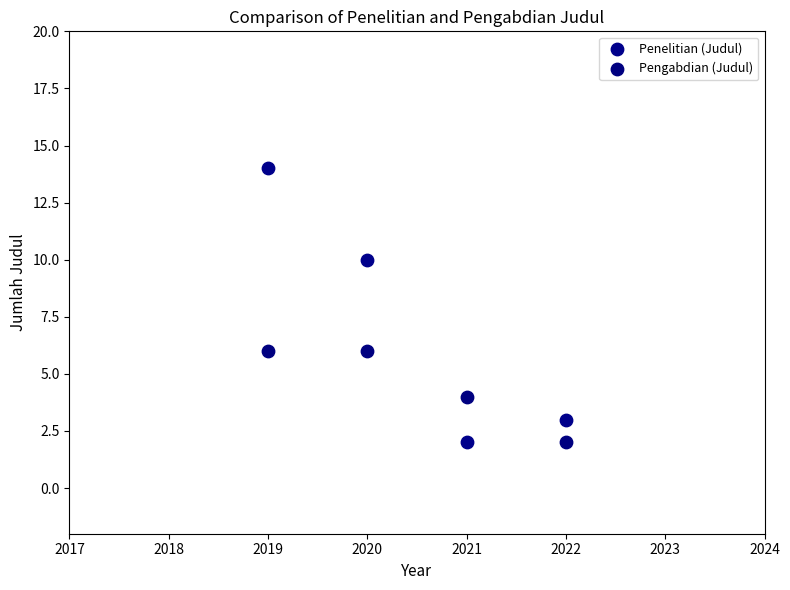

Which series reaches the maximum Y coordinate?

Penelitian (Judul)